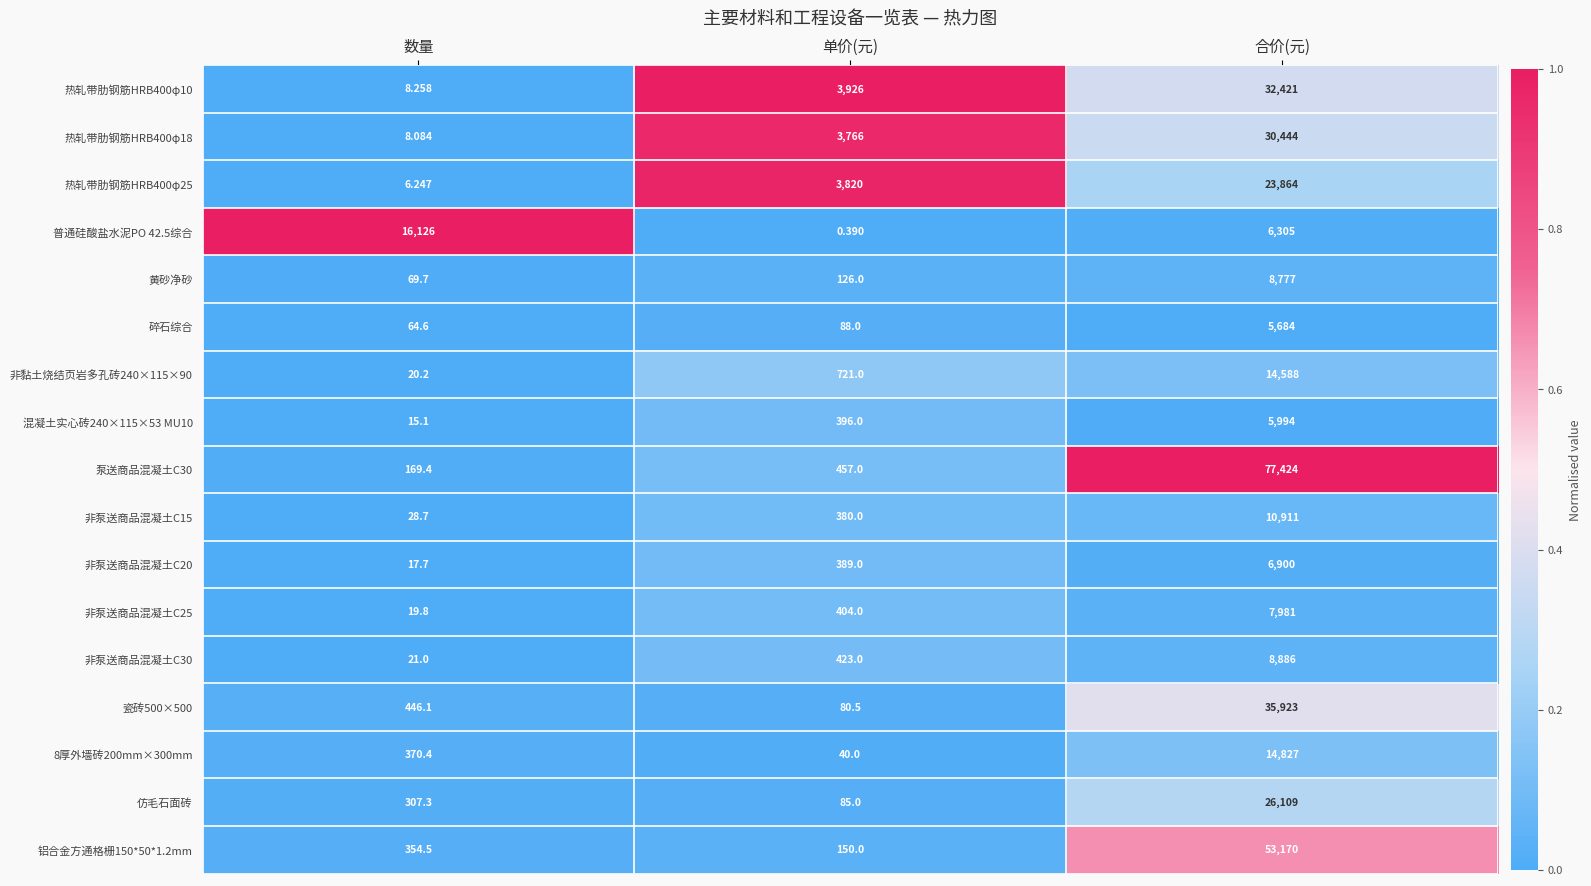

List the labels in order of 黄砂净砂 value, largest first.

合价(元), 单价(元), 数量